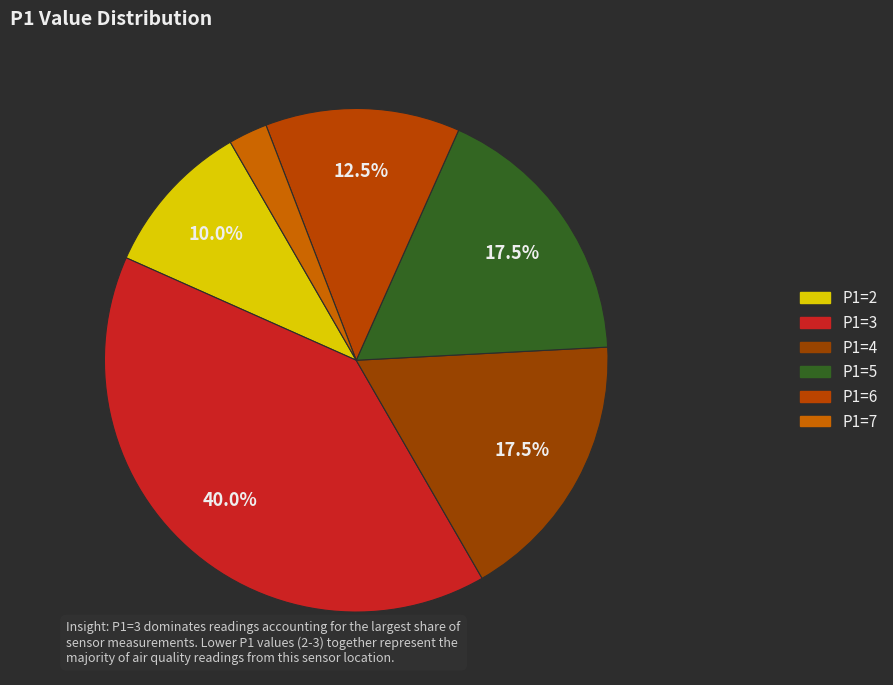

Which category has the biggest portion of the pie?

P1=3